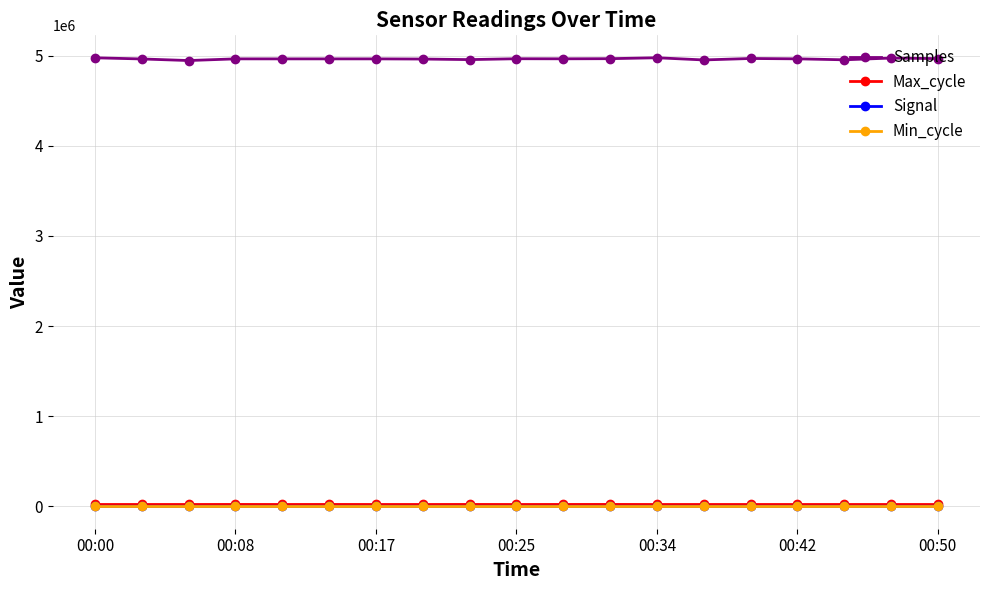

True or false: Max_cycle and Signal cross at least once.

False